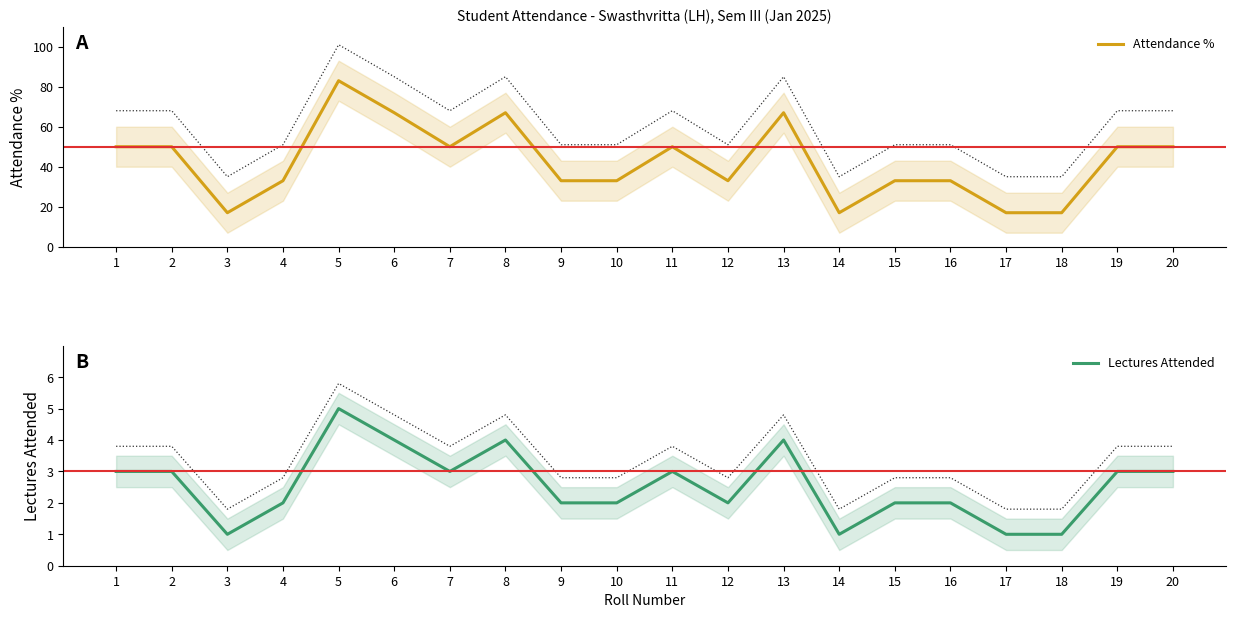

True or false: Lectures Attended and Attendance % cross at least once.

False